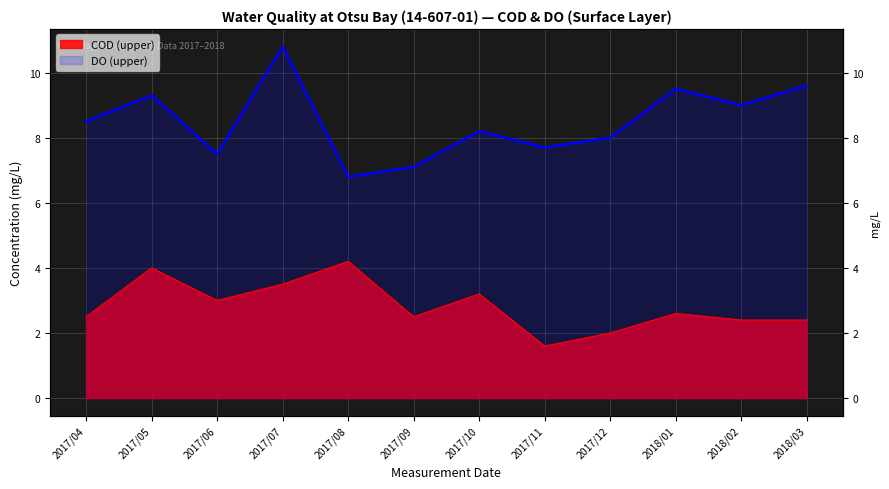

At which label does COD (upper) reach its peak?

2017/08